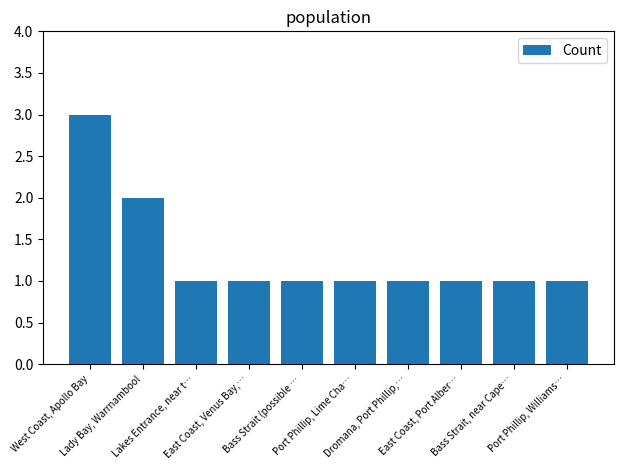

What is the greatest value displayed?

3